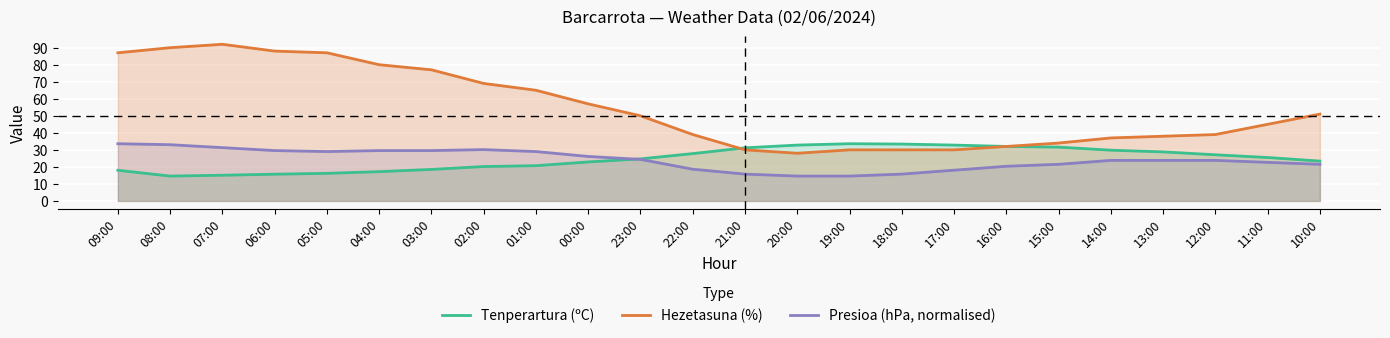

What is the difference between the second highest and second lowest values in the Hezetasuna (%) series?

60.0